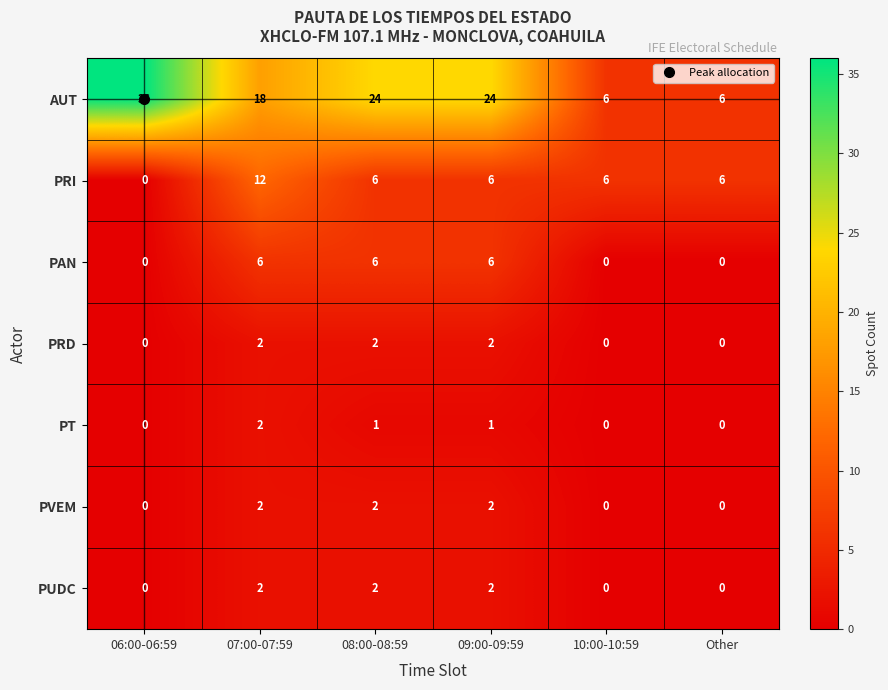

Which category has the highest value in the AUT series?

06:00-06:59